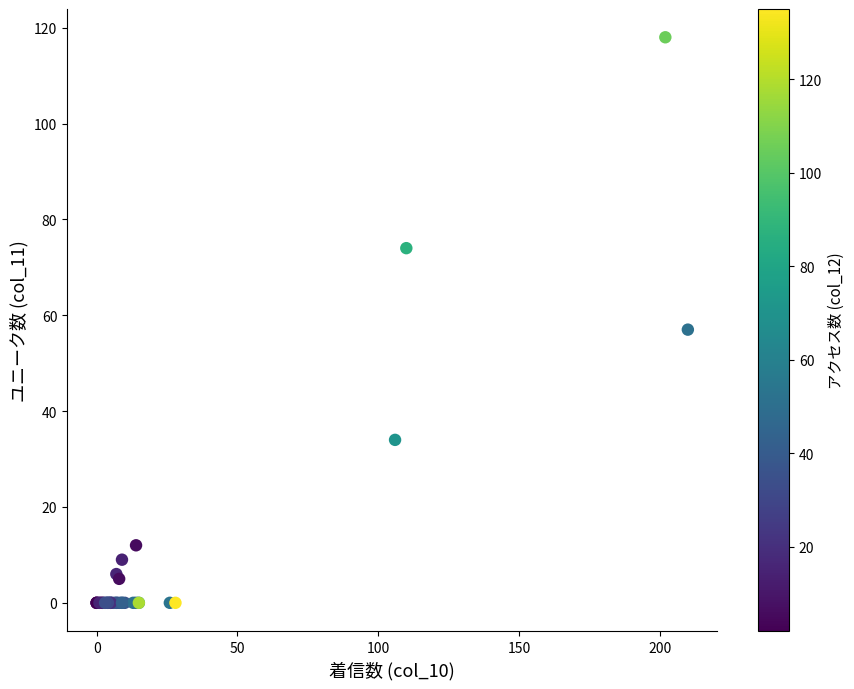

What Y value in the scatter plot is closest to 59?

57